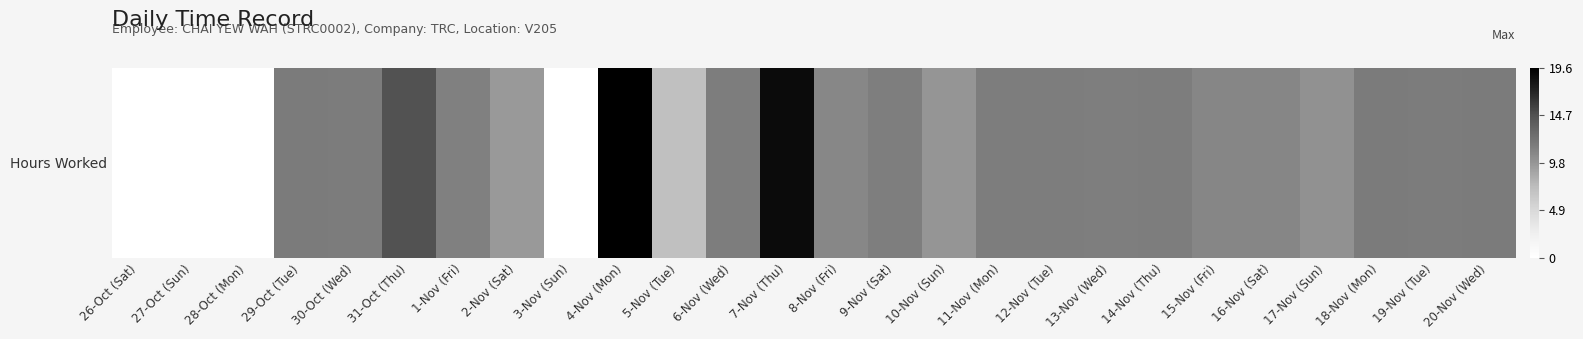

Reading left to right, what are all the values shown in this chart?

26-Oct (Sat)=0.0	27-Oct (Sun)=0.0	28-Oct (Mon)=0.0	29-Oct (Tue)=11.7	30-Oct (Wed)=11.6	31-Oct (Thu)=14.7	1-Nov (Fri)=11.3	2-Nov (Sat)=9.6	3-Nov (Sun)=0.0	4-Nov (Mon)=19.6	5-Nov (Tue)=7.1	6-Nov (Wed)=11.5	7-Nov (Thu)=18.8	8-Nov (Fri)=10.8	9-Nov (Sat)=11.4	10-Nov (Sun)=9.8	11-Nov (Mon)=11.5	12-Nov (Tue)=11.5	13-Nov (Wed)=11.4	14-Nov (Thu)=11.6	15-Nov (Fri)=10.9	16-Nov (Sat)=10.9	17-Nov (Sun)=10.1	18-Nov (Mon)=11.7	19-Nov (Tue)=11.6	20-Nov (Wed)=11.7